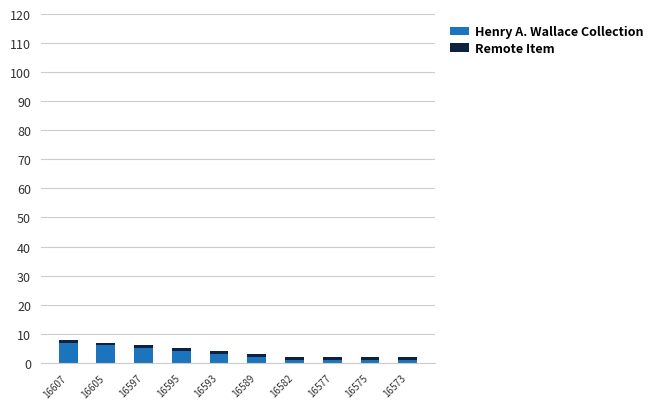

What is the highest value of the Henry A. Wallace Collection series?

7